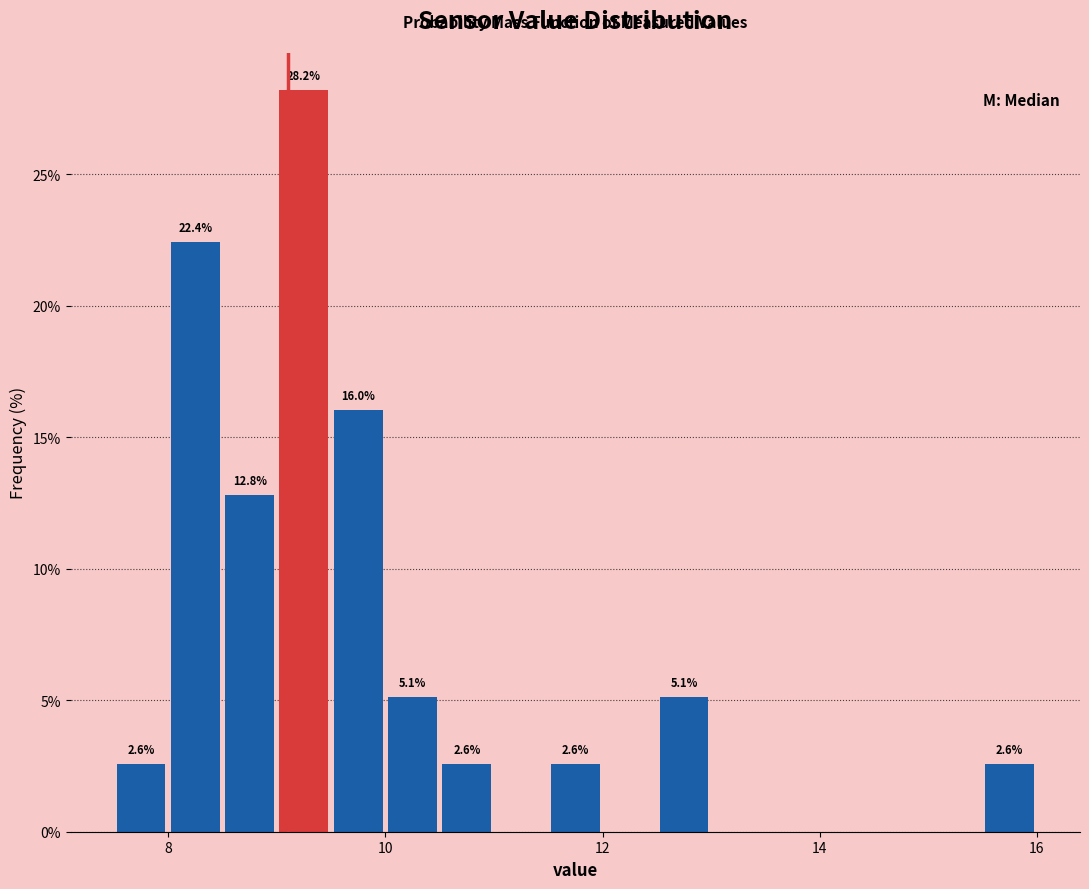

Around what value on the x-axis is the tallest bar? Give the approximate position of its centre, as read against the axis.

9.2